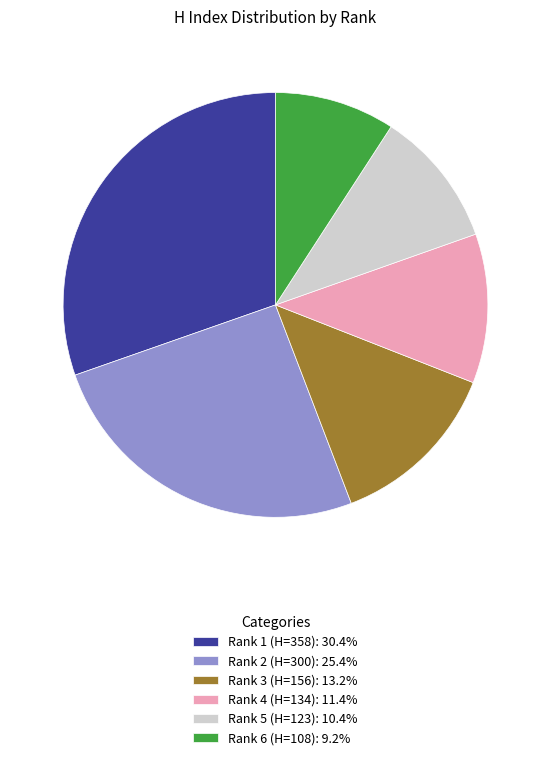

How many segments does this pie chart have?

6